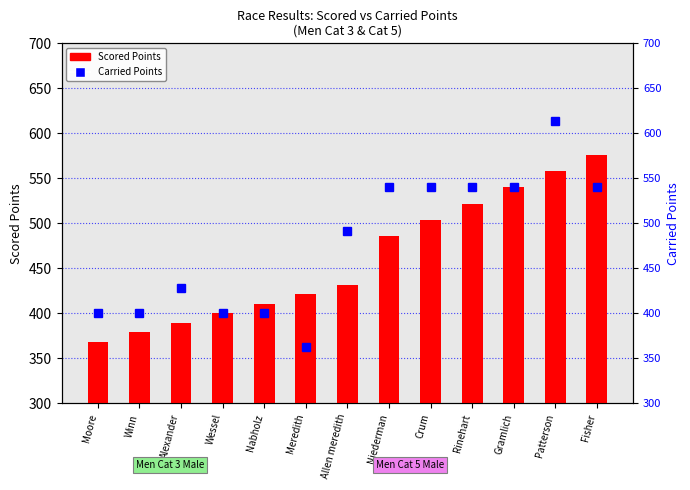

Rank the series by their average value, from lowest to highest.

Scored Points, Carried Points